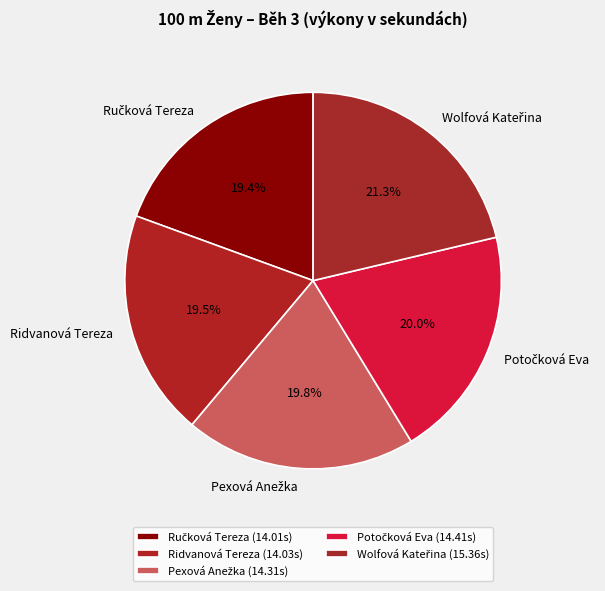

Is there a majority slice in this chart?

No